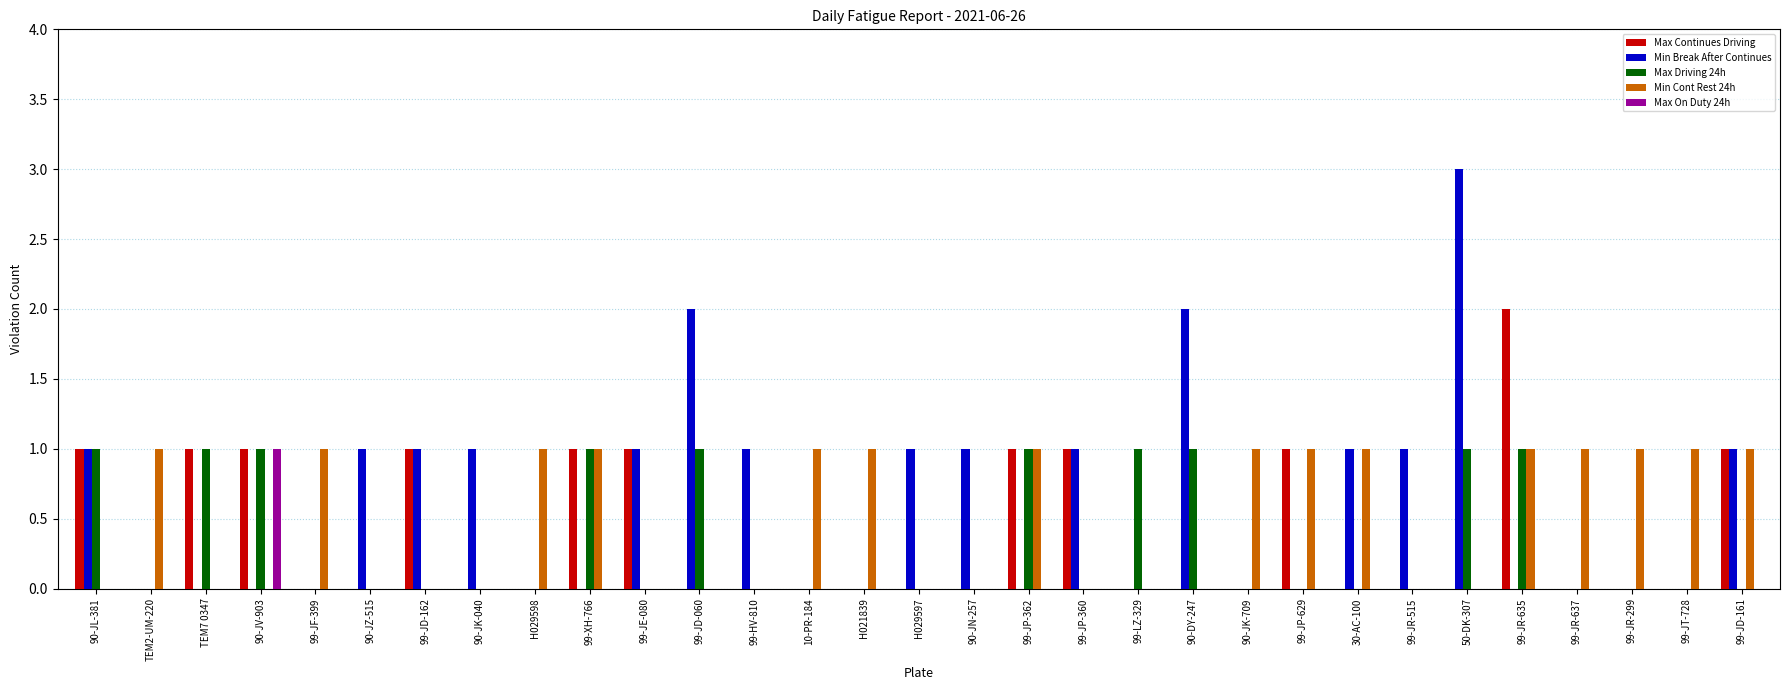

Is it true that Max Driving 24h equals 0 at TEM2-UM-220?

True